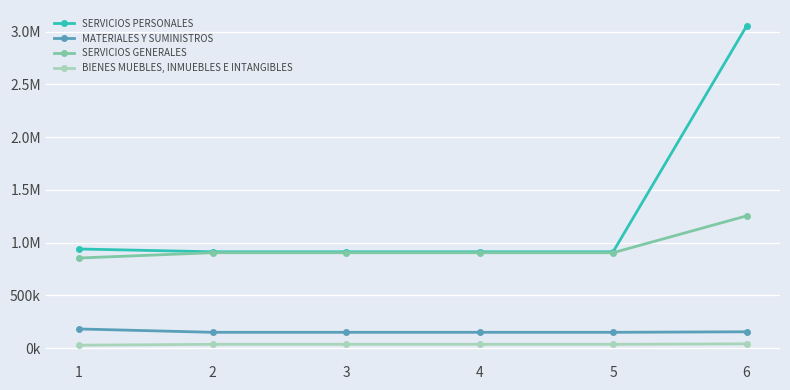

Is this an area chart (filled region under the line)?

No